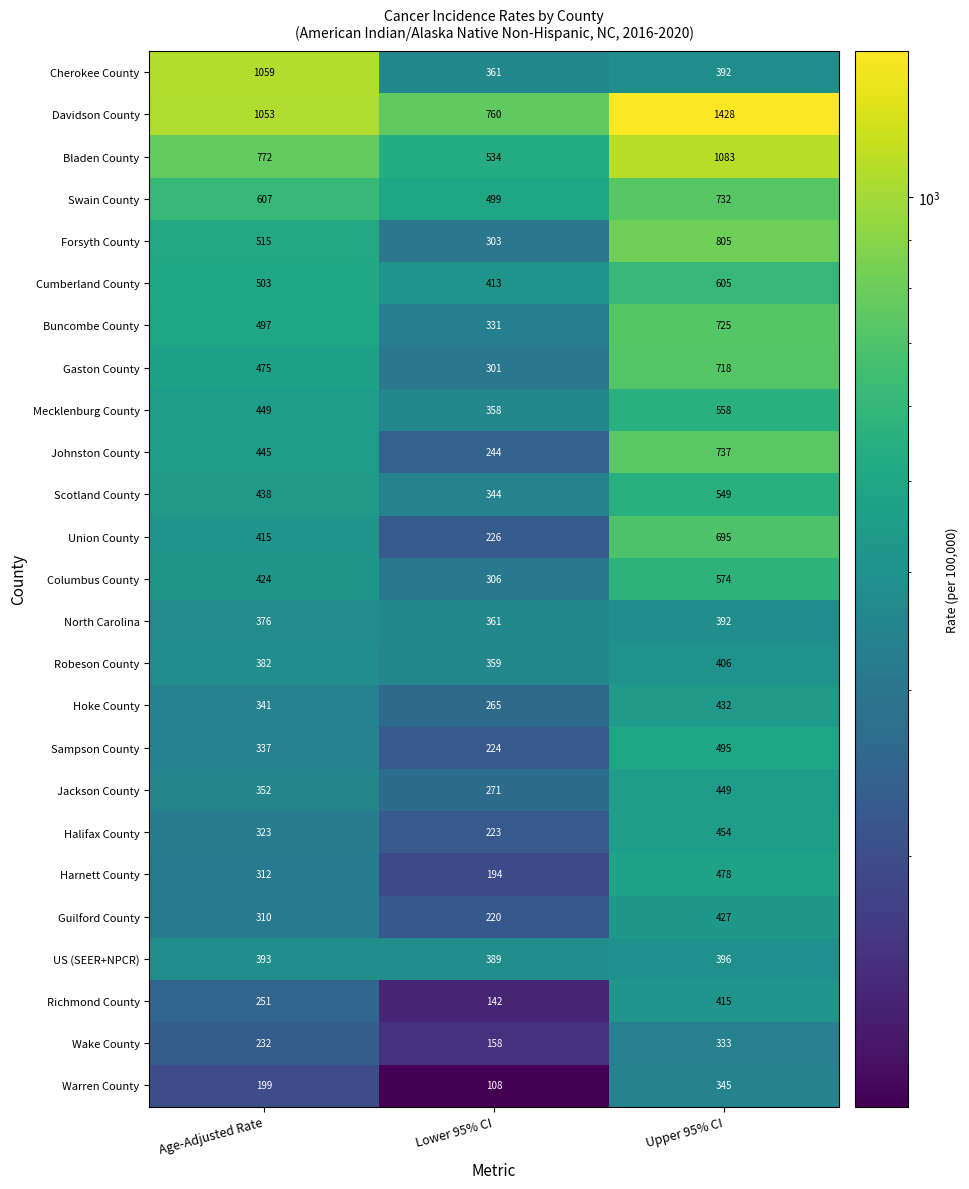

How many data points in Hoke County are less than 341?

1